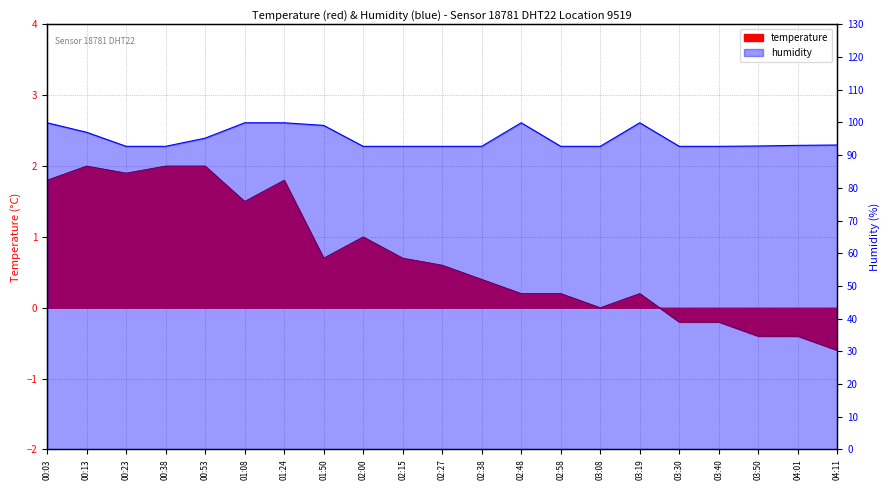

Is it true that humidity equals 142.8 at 02:48?

False